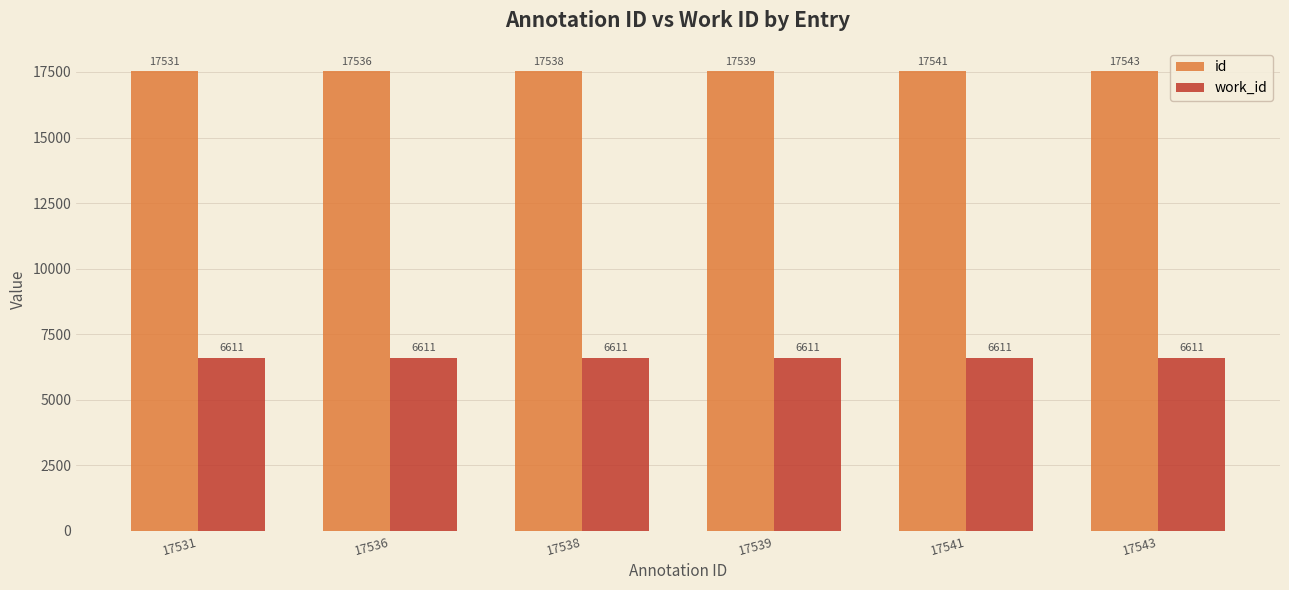

Are the bars horizontal?

No